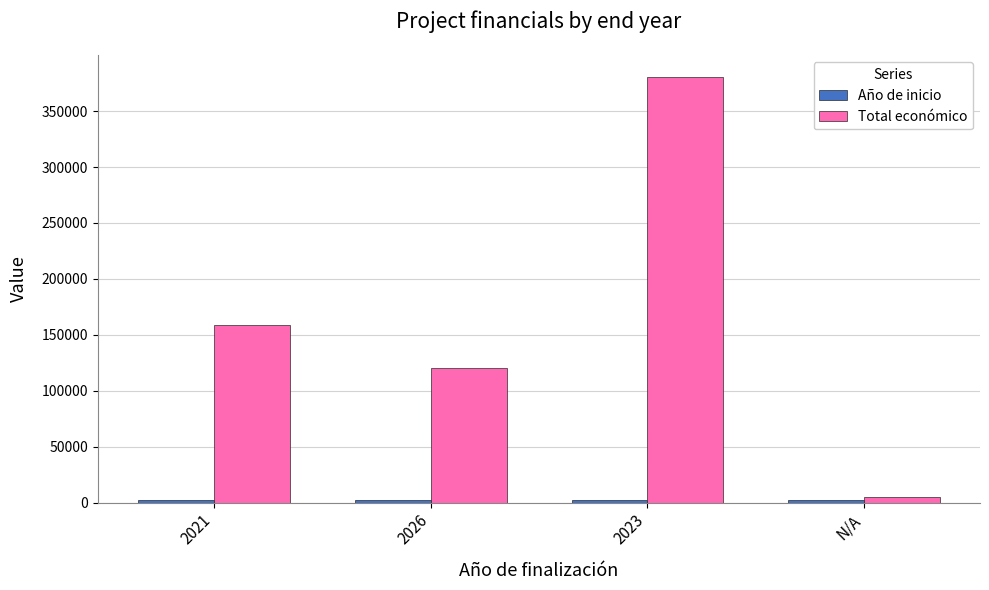

What is the total value across all series at 2023?

382798